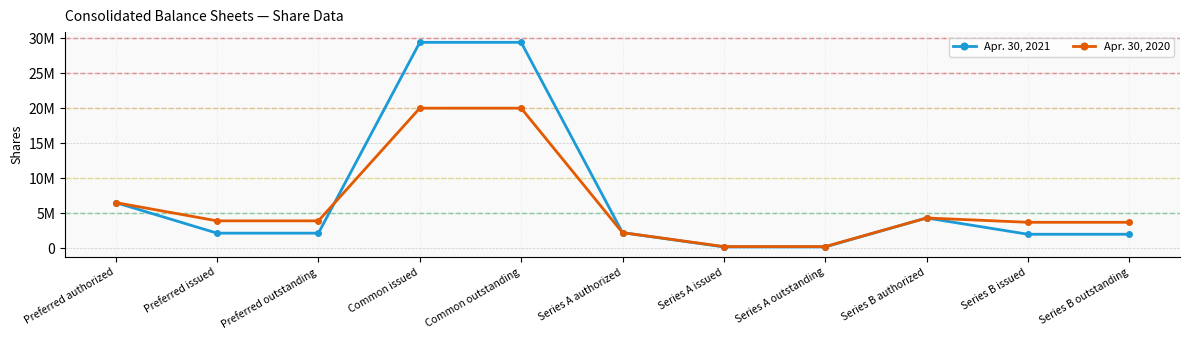

Which has a higher value, Series A issued or Preferred outstanding?

Preferred outstanding